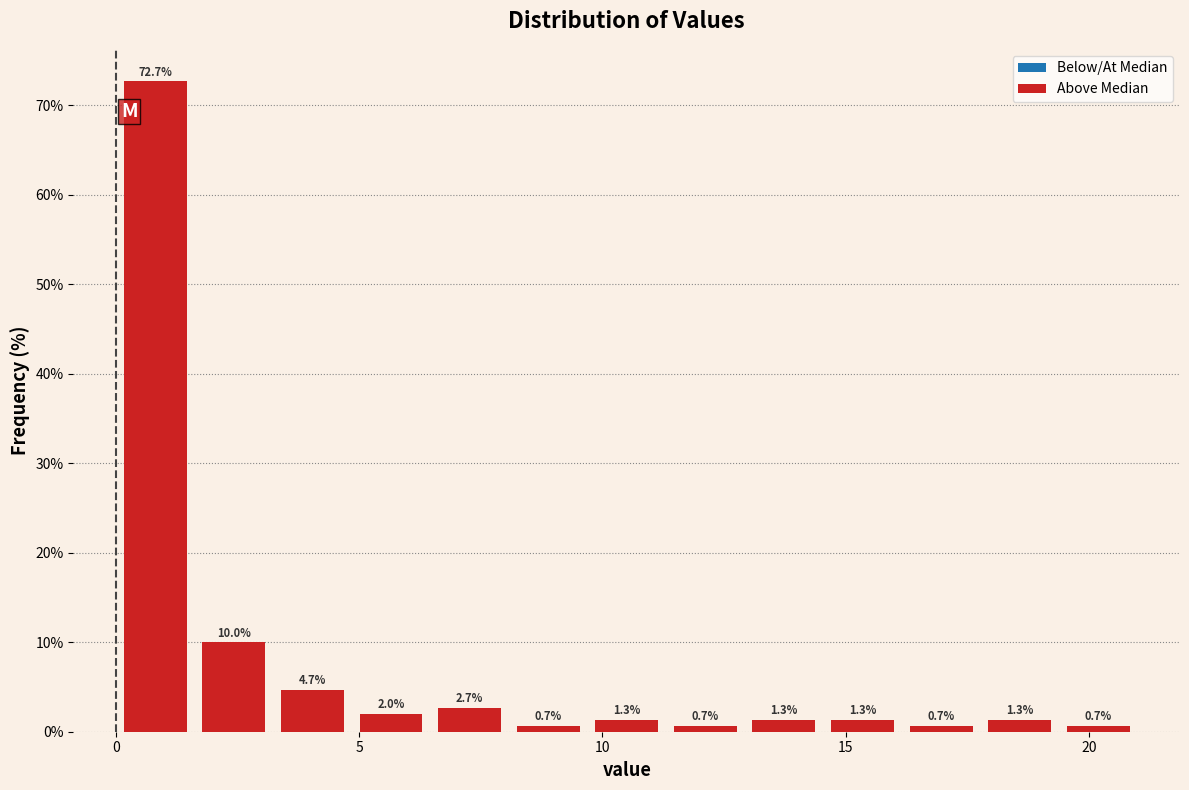

Around what value on the x-axis is the tallest bar? Give the approximate position of its centre, as read against the axis.

1.0